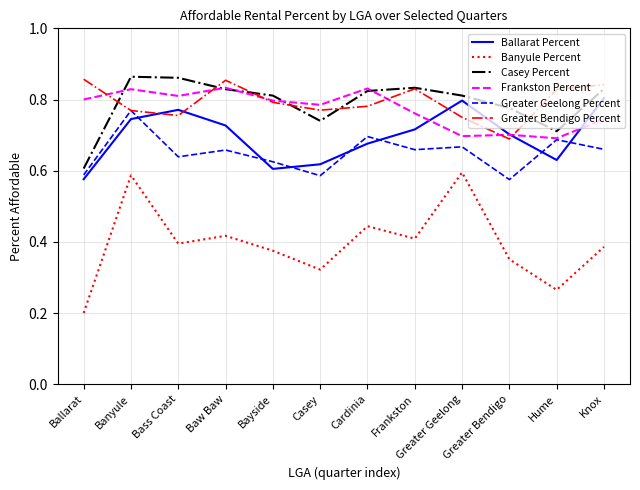

At which category is the sum across all series the highest?

Banyule